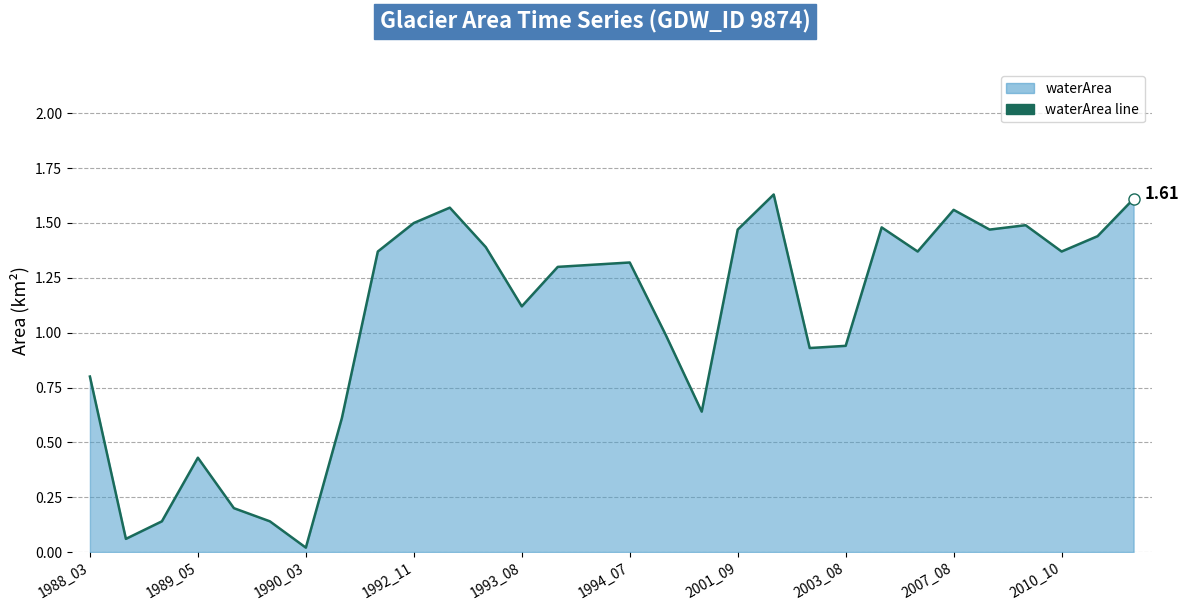

What is the difference between the values at 2003_08 and 1989_05?

0.5